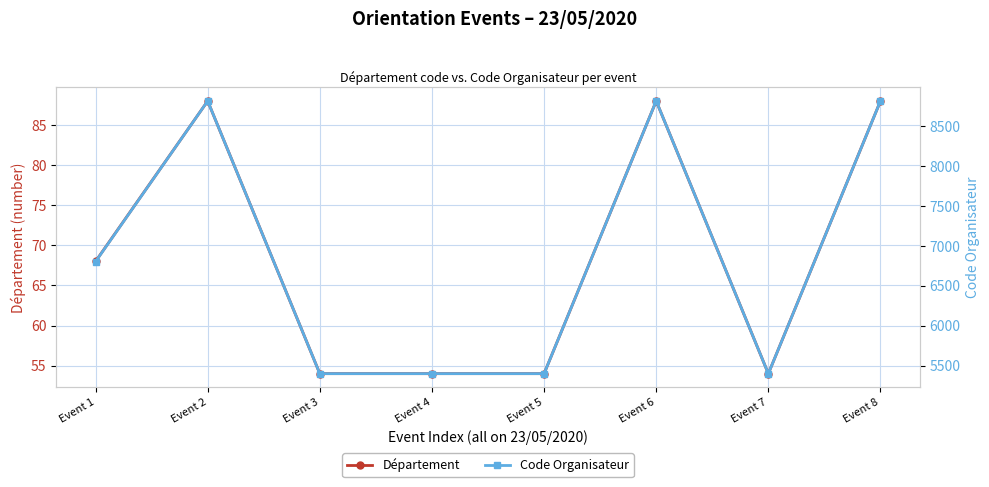

Rank the series by their maximum value, from lowest to highest.

Département, Code Organisateur